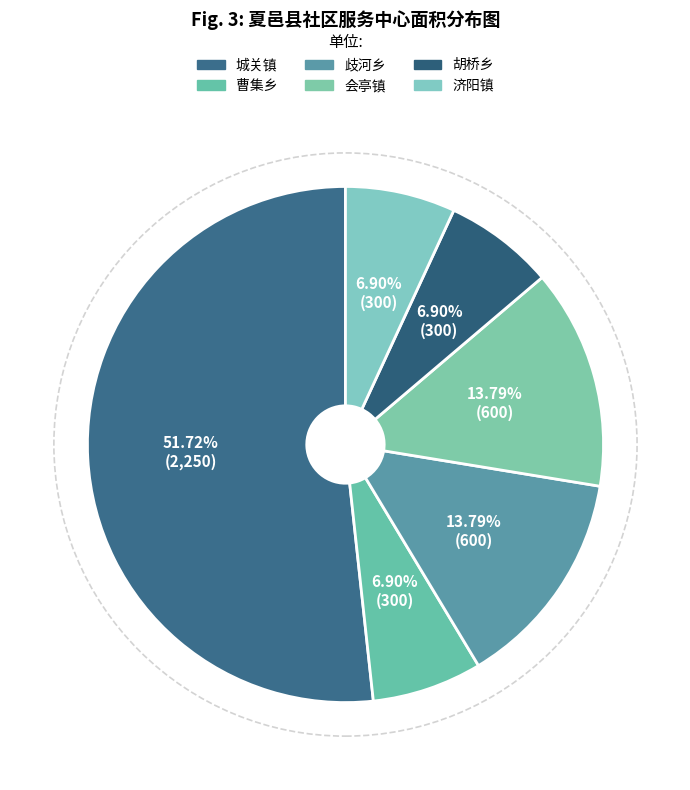

Is there a majority slice in this chart?

Yes